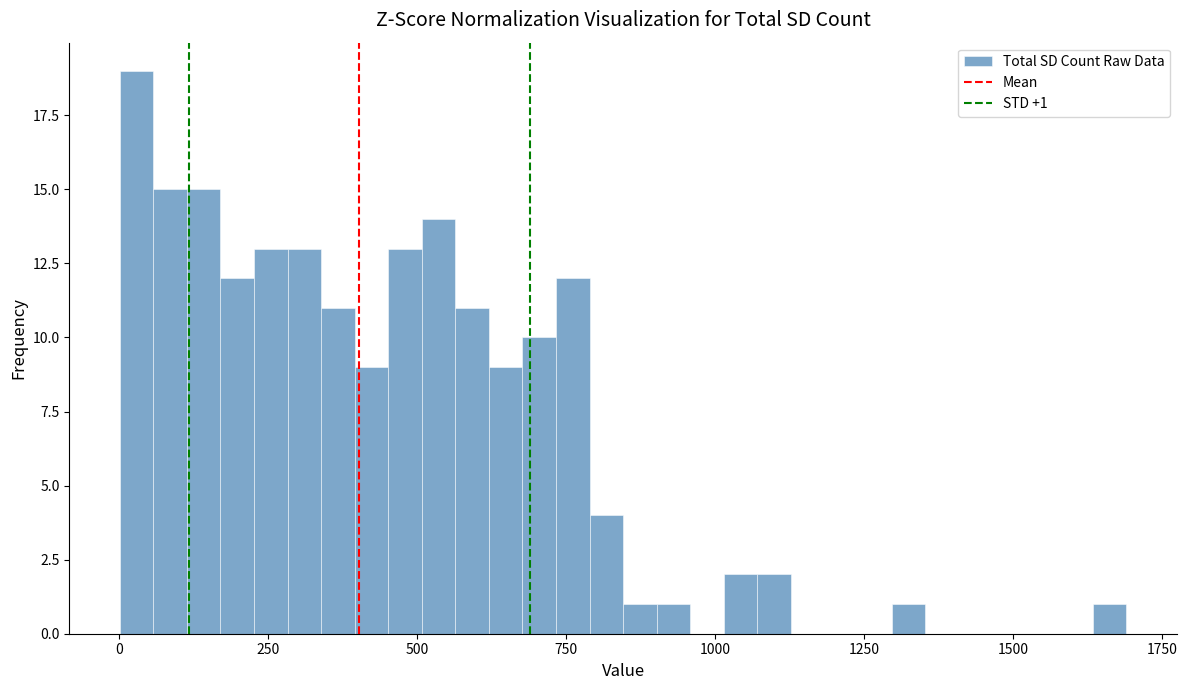

Around what value on the x-axis is the tallest bar? Give the approximate position of its centre, as read against the axis.

50